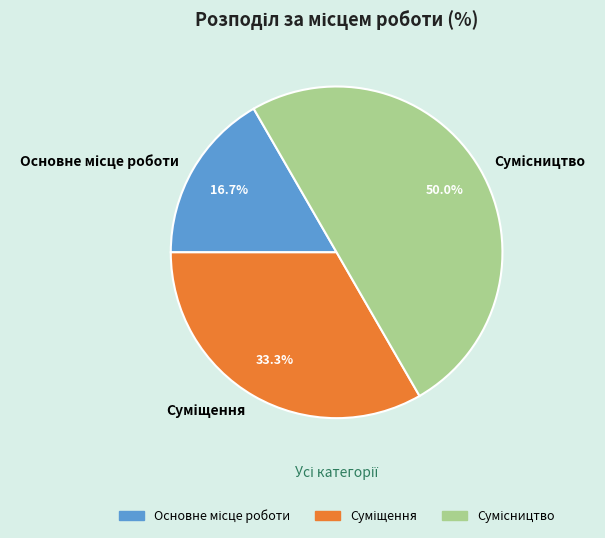

What percentage is the Суміщення slice, to the nearest percent?

33%